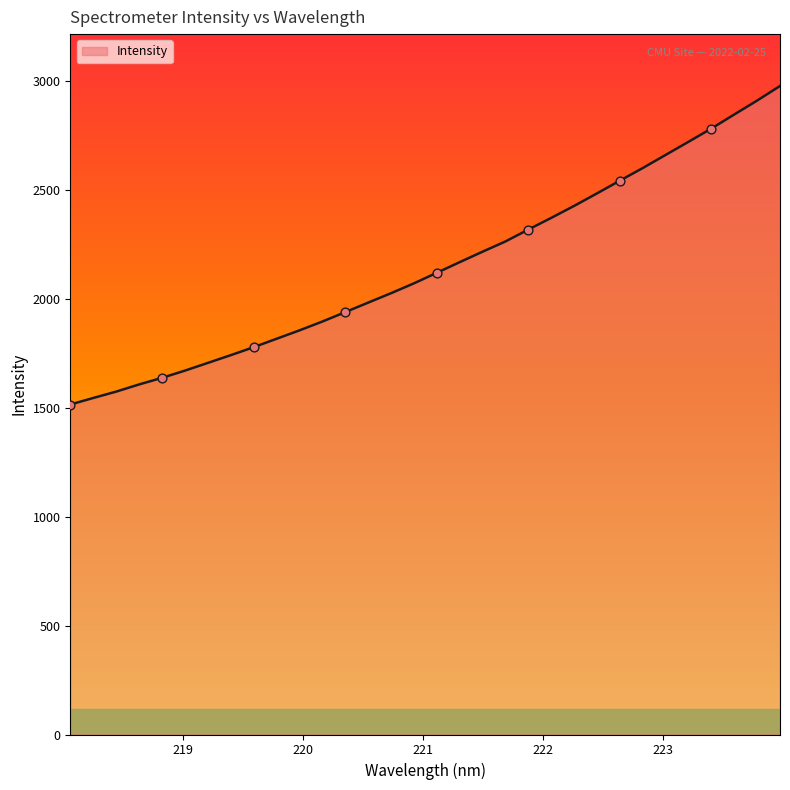

What is the maximum value shown in the chart?

2976.9